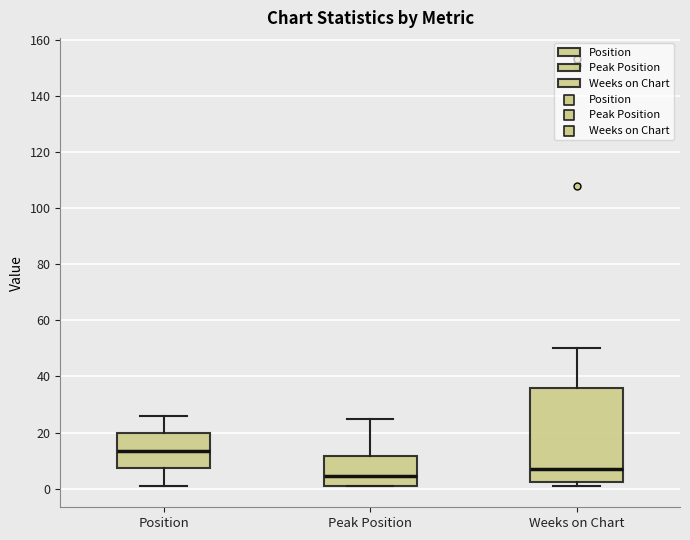

Reading left to right, read every box against the y-axis: the position of its median line, the range the box covers, and the ends of its whiskers. The values are not printed on the chart, so give them approximately, as read against the axis.

Position: median 14, box 8 to 20, whiskers 2 to 26
Peak Position: median 4, box 2 to 12, whiskers 2 to 26
Weeks on Chart: median 8, box 2 to 36, whiskers 2 (just below the box's lower edge) to 50